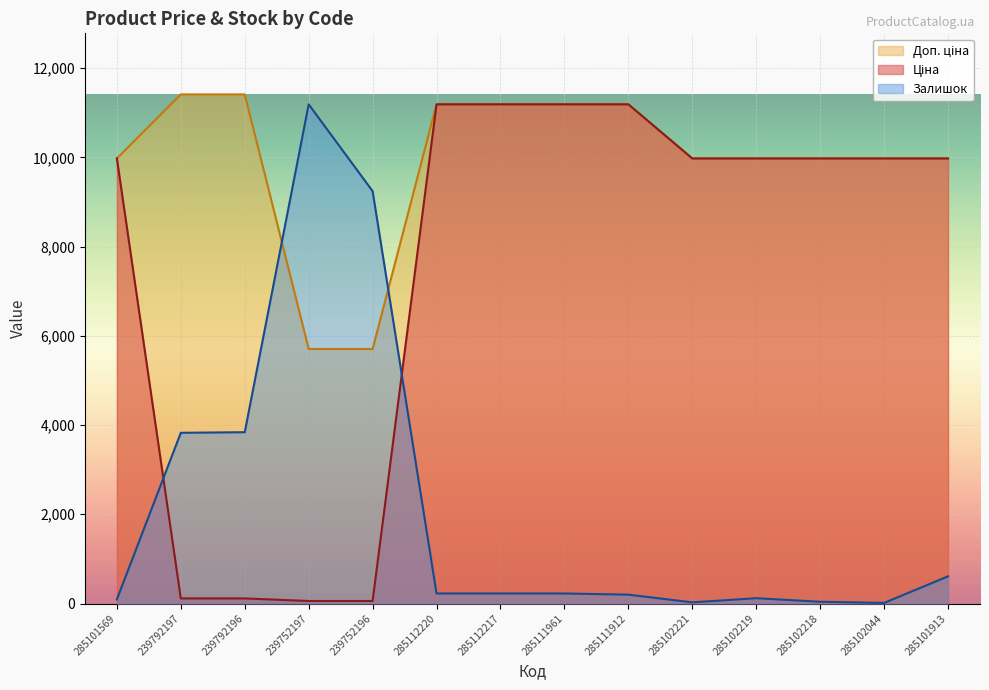

What are all the series names shown in the legend?

Ціна, Доп. ціна, Залишок